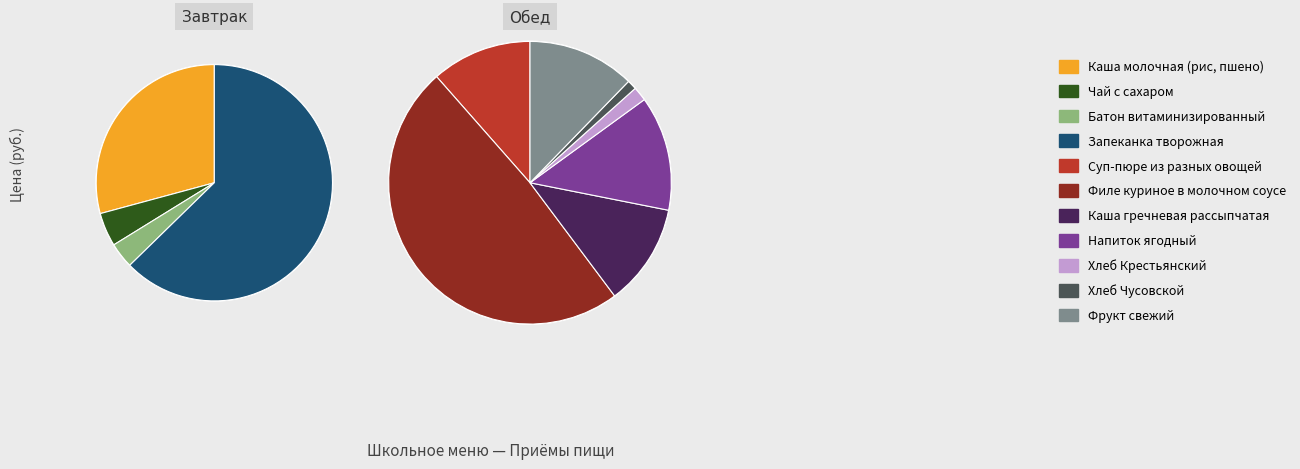

Does any single category account for the majority?

No